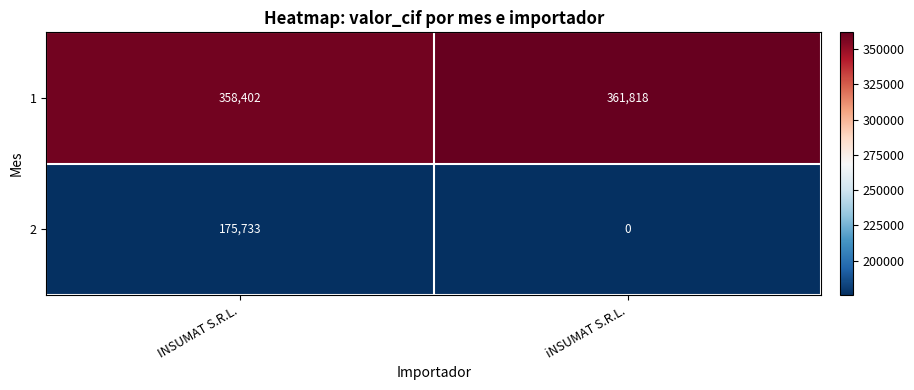

At which category is the sum across all series the highest?

INSUMAT S.R.L.